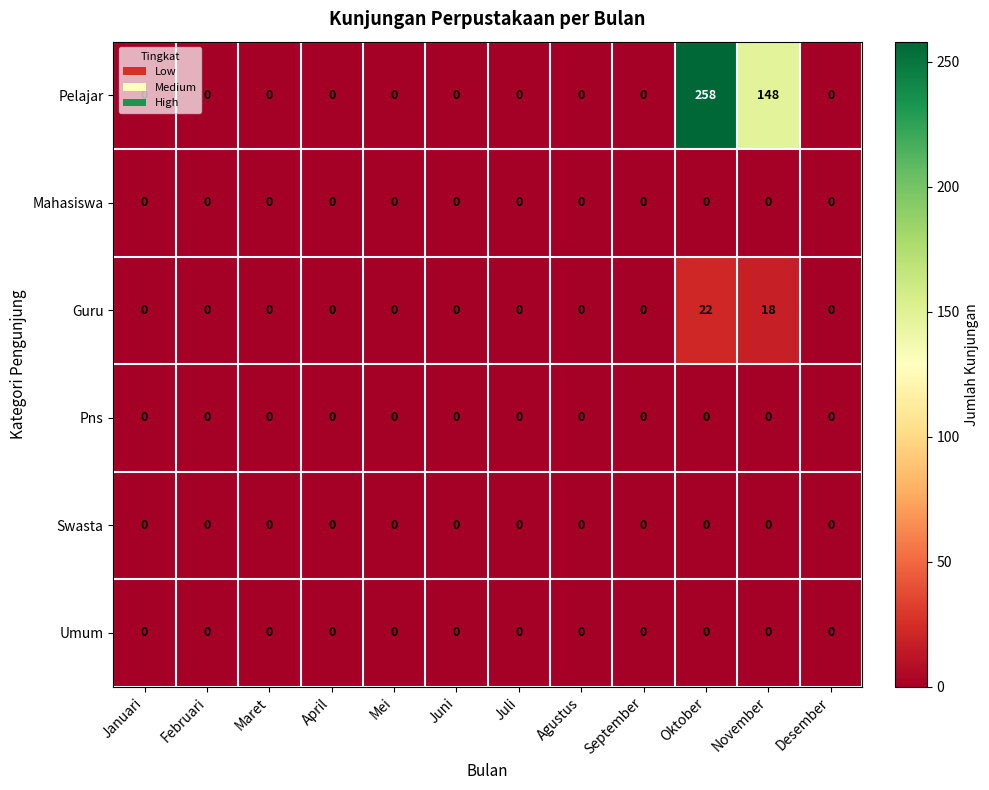

At how many categories does at least one series exceed 58?

2